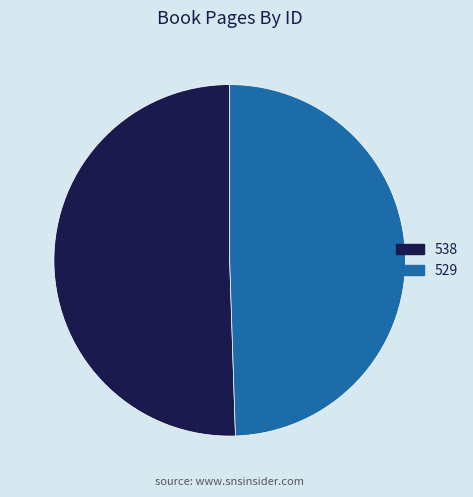

Count the number of slices in the pie.

2